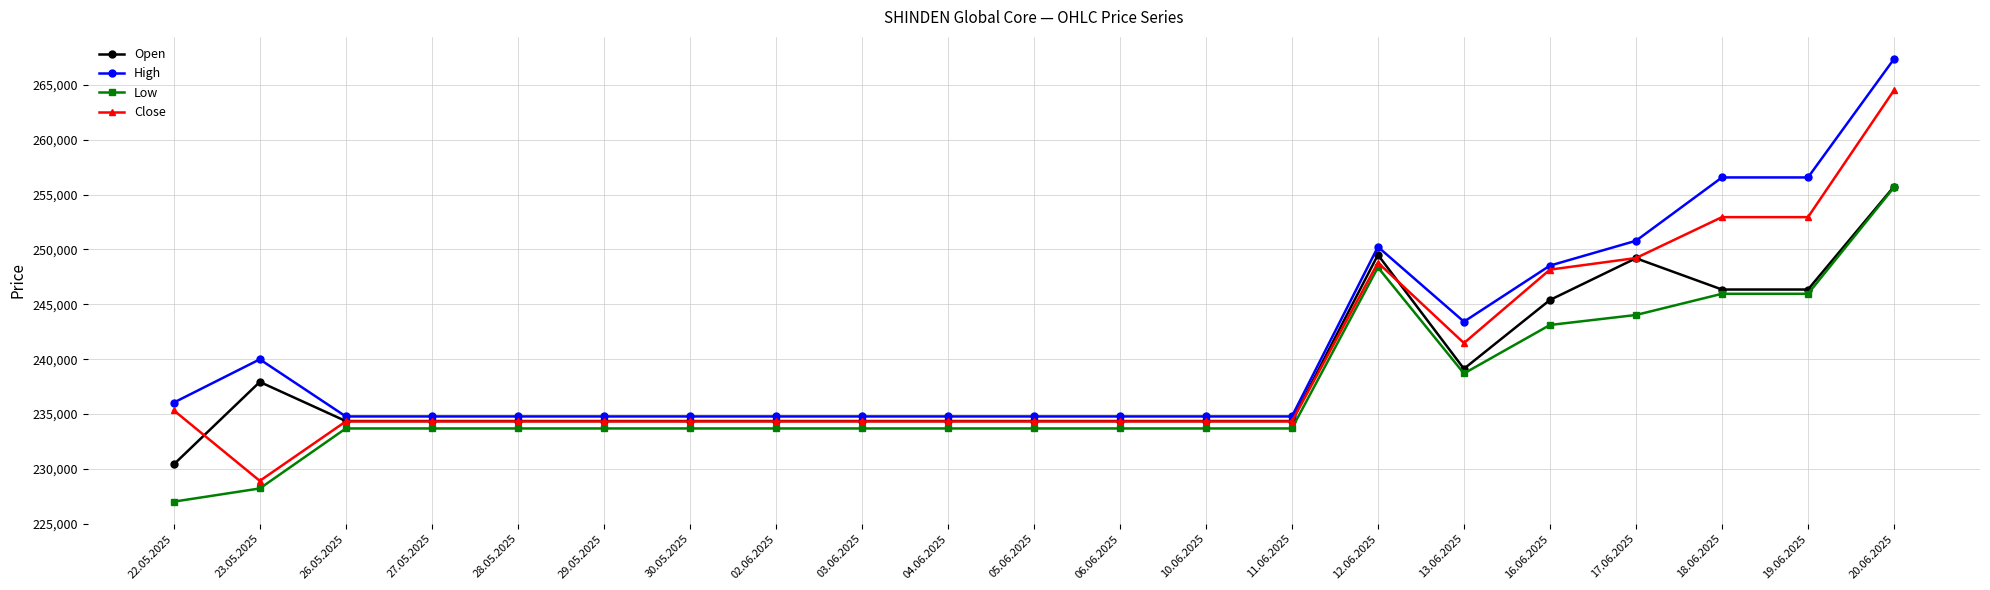

How many lines are shown in the chart?

4